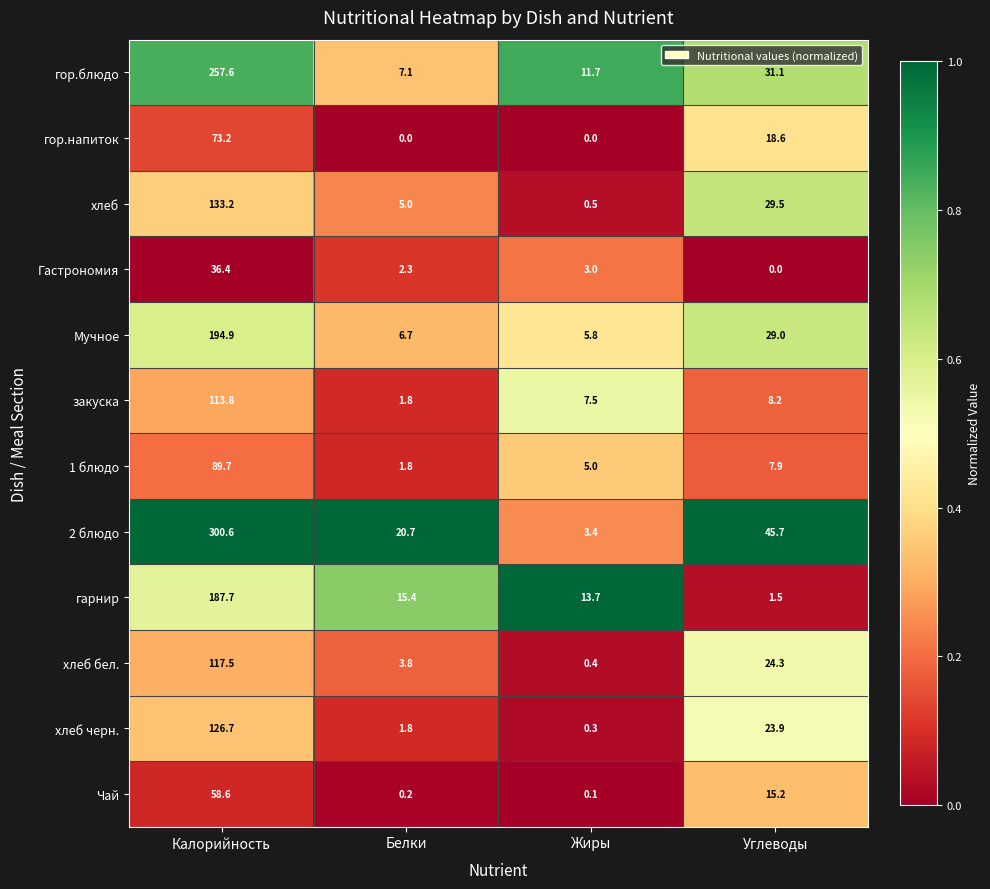

What is the greatest value displayed?

300.6